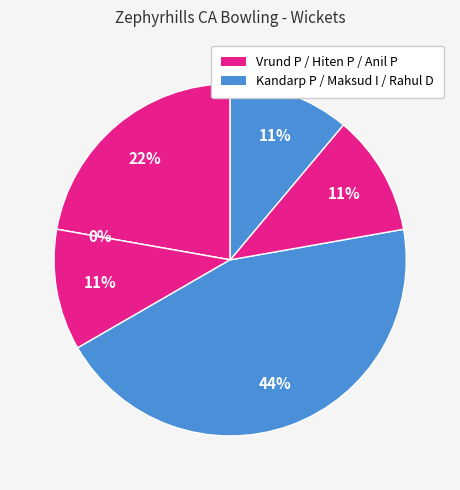

To the nearest percent, what is the difference between the largest and smallest slice percentages?

44%